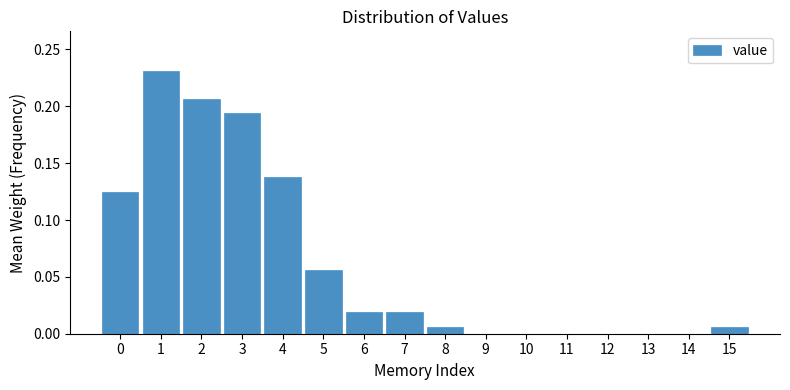

What is the sum of all values?

1.0